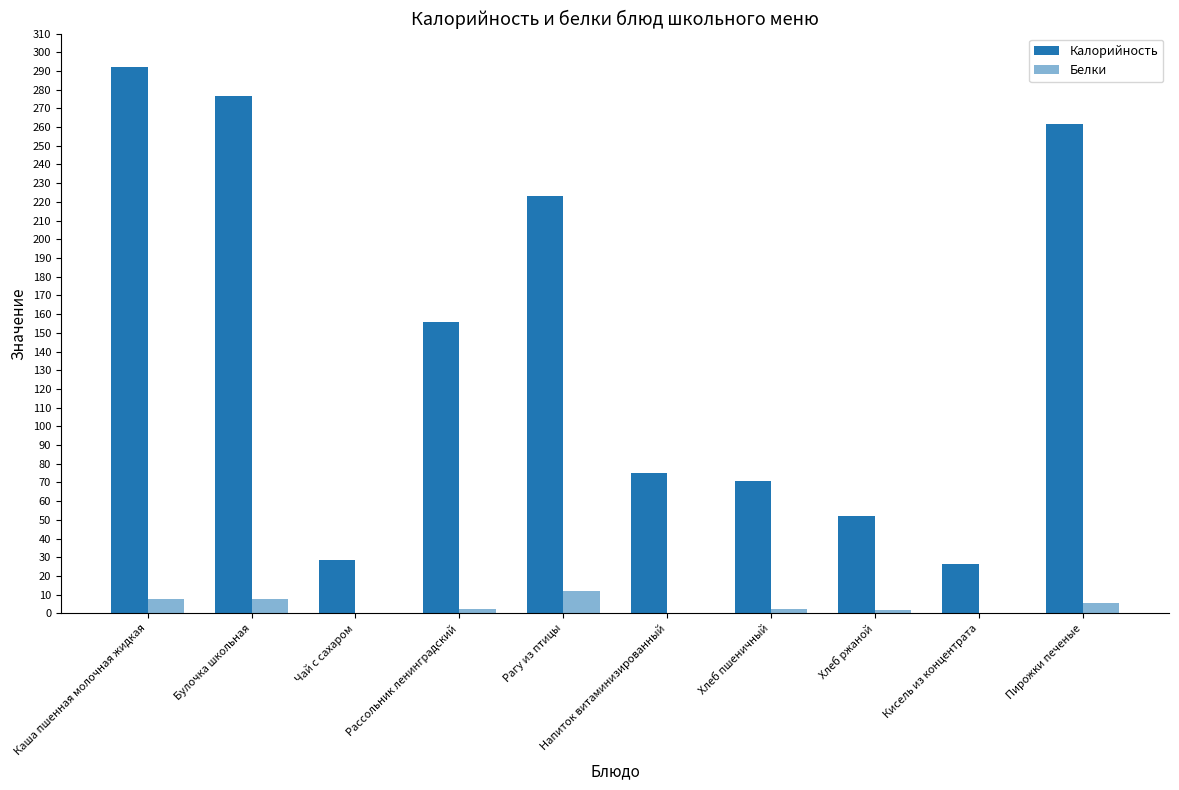

What is the average value of the Калорийность series?

146.2